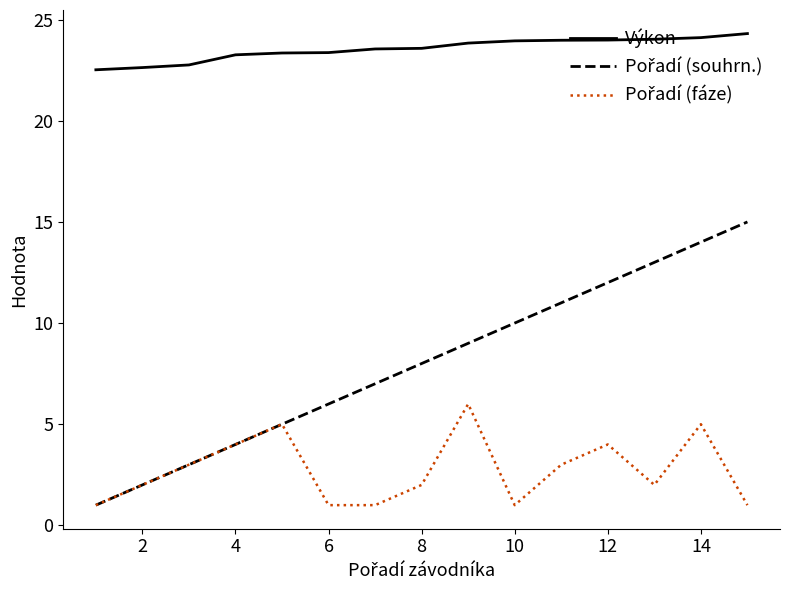

What is the maximum value shown in the chart?

24.3